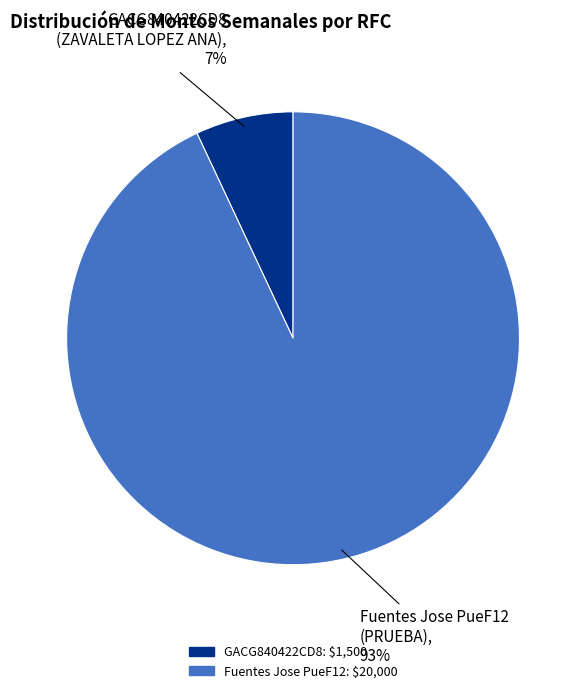

Rank the categories by value from highest to lowest.

Fuentes Jose PueF12, GACG840422CD8